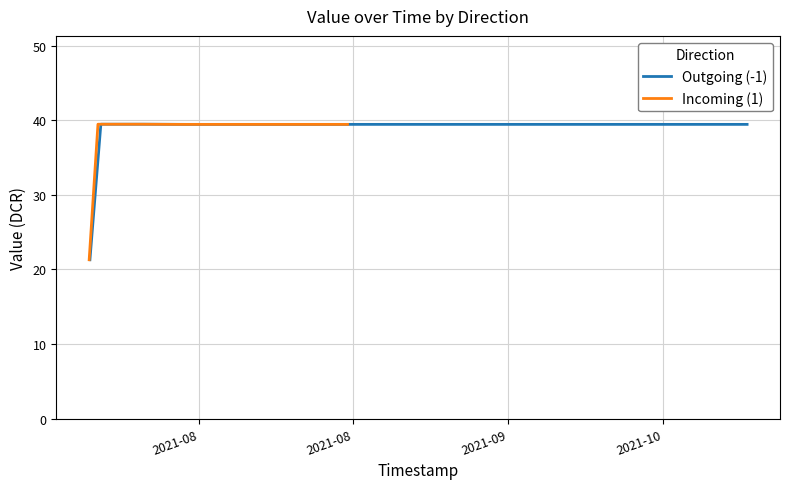

True or false: Incoming (1) and Outgoing (-1) intersect in this chart.

False